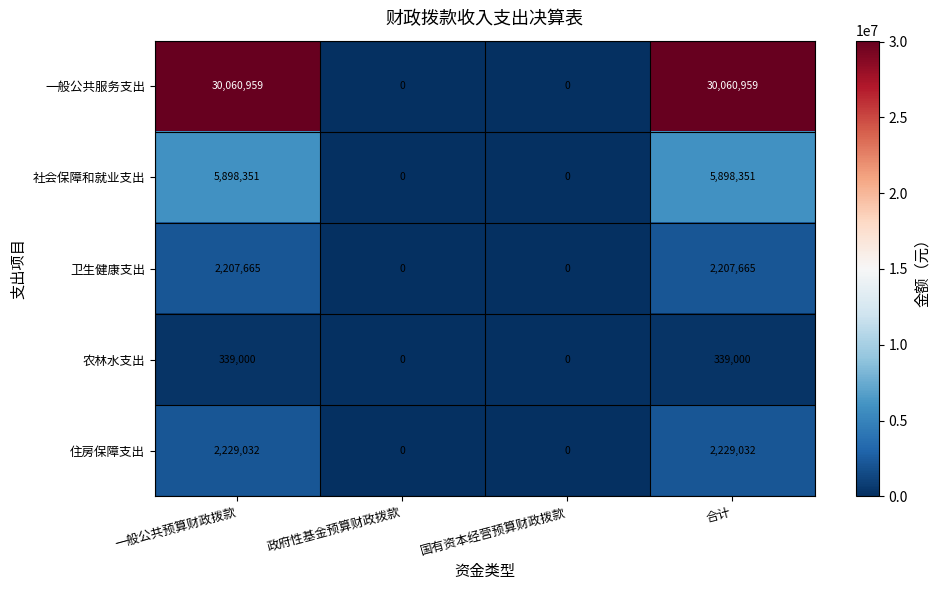

Which series has the widest spread of values?

一般公共服务支出